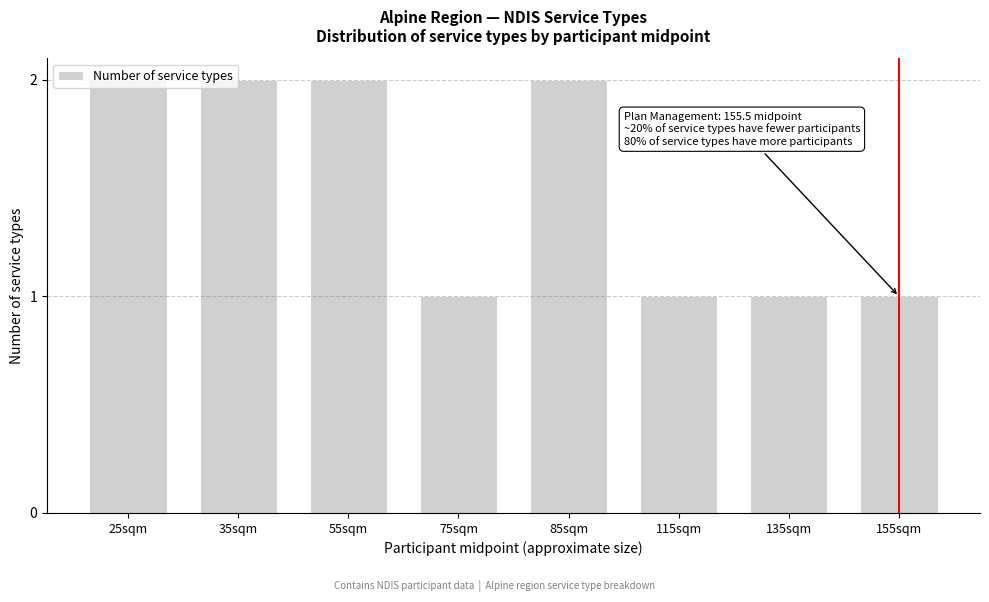

Is it true that the value at 55sqm is 3?

False